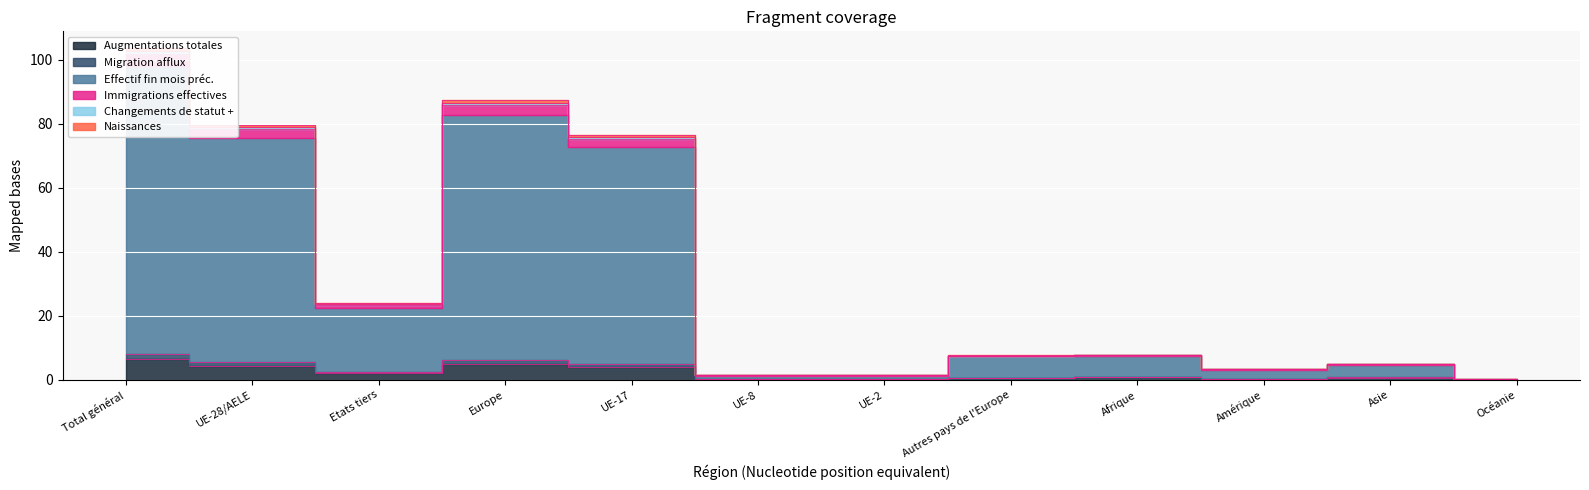

How many interior local peaks does the Effectif fin mois préc. series have?

3